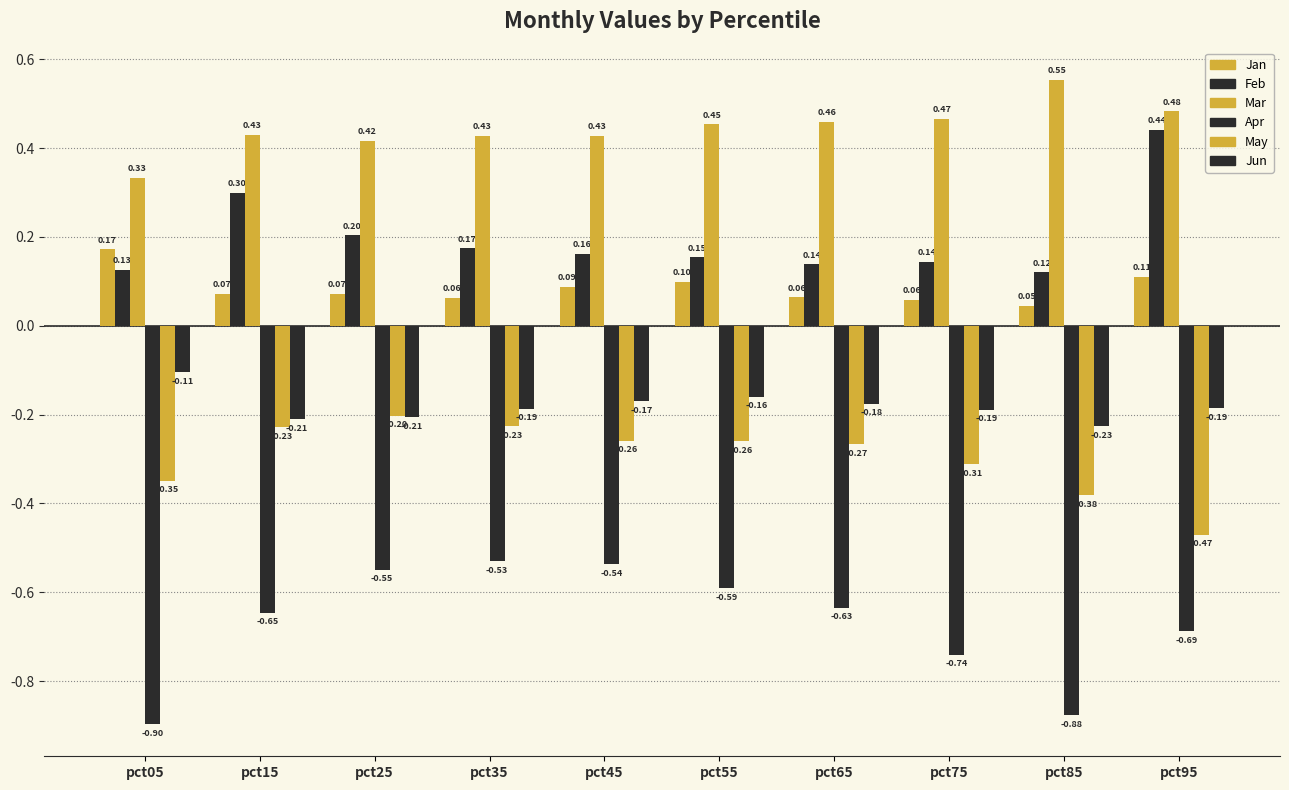

How many bars are there in each group?

6